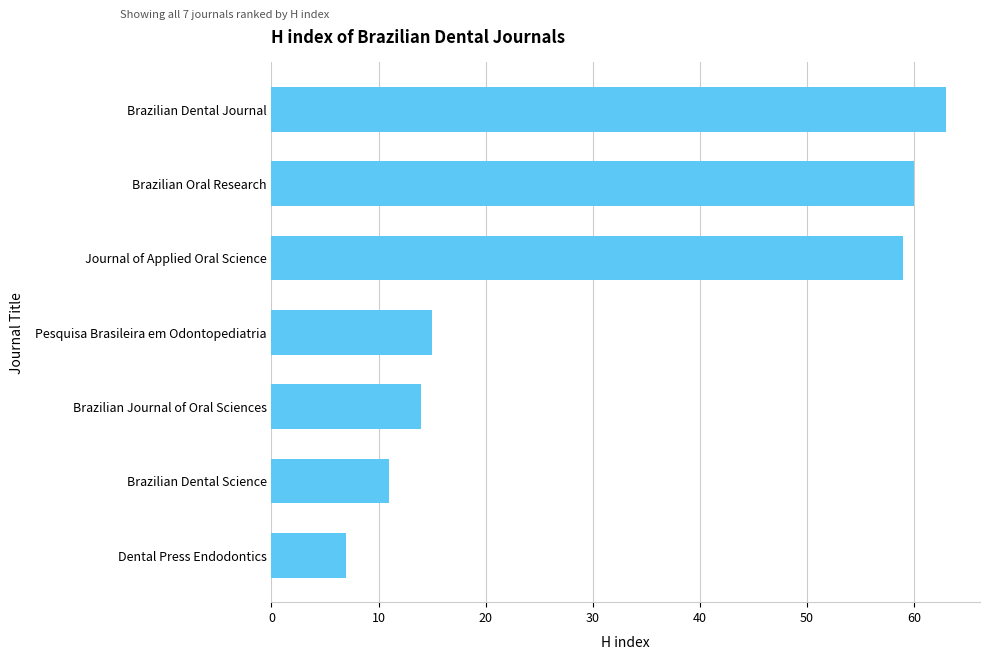

List the labels in order of value, smallest first.

Dental Press Endodontics, Brazilian Dental Science, Brazilian Journal of Oral Sciences, Pesquisa Brasileira em Odontopediatria, Journal of Applied Oral Science, Brazilian Oral Research, Brazilian Dental Journal